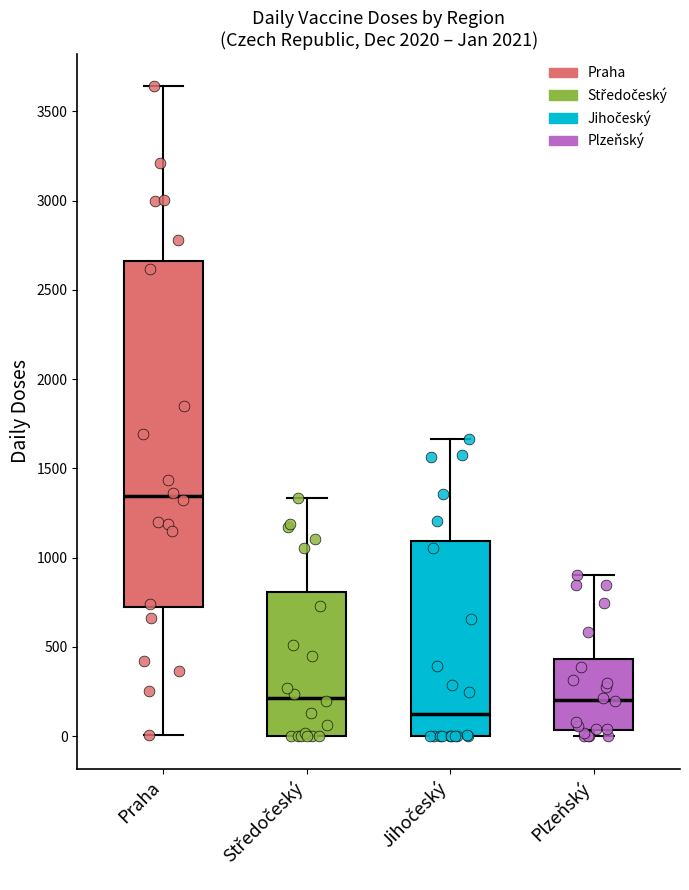

Where does the upper whisker of the box for Plzeňský end on the y-axis? The values are not printed on the chart, so give them approximately, as read against the axis.

900